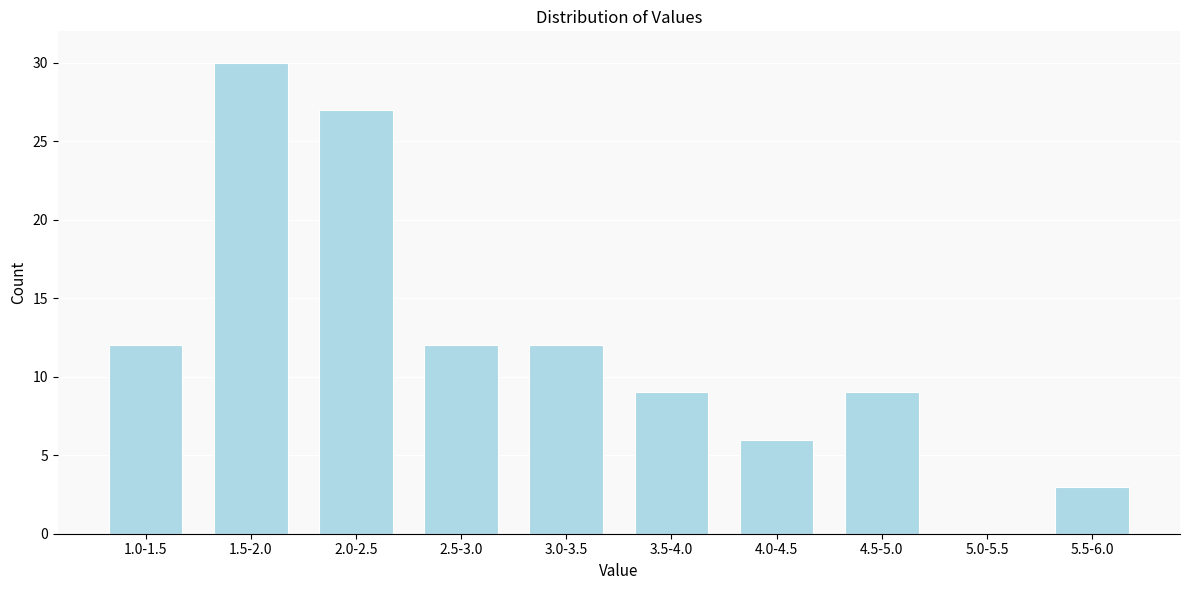

Reading left to right, transcribe all the data shown in this chart.

1.0-1.5=12	1.5-2.0=30	2.0-2.5=27	2.5-3.0=12	3.0-3.5=12	3.5-4.0=9	4.0-4.5=6	4.5-5.0=9	5.0-5.5=0	5.5-6.0=3